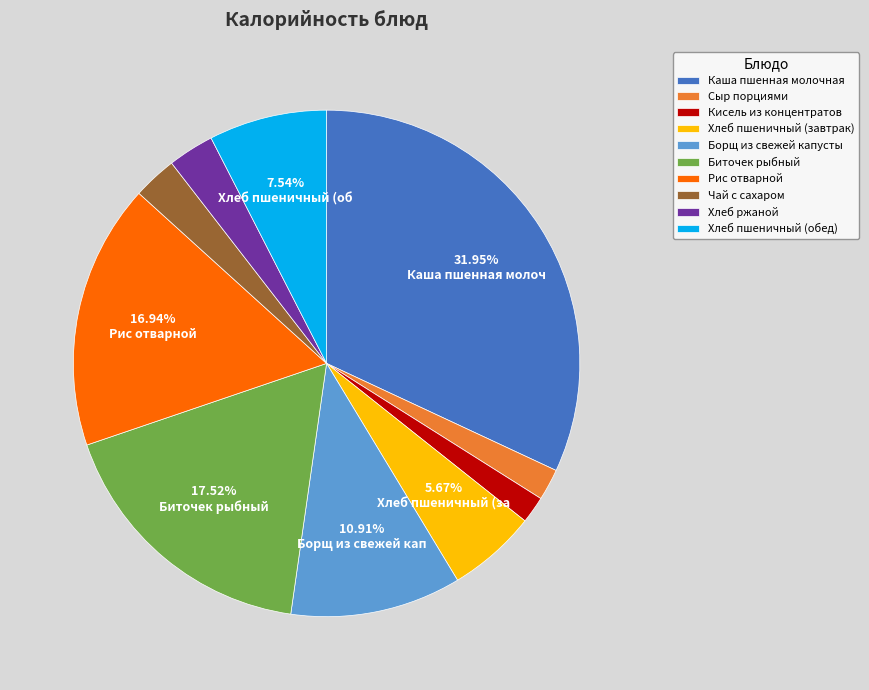

Which category has the biggest portion of the pie?

Каша пшенная молочная